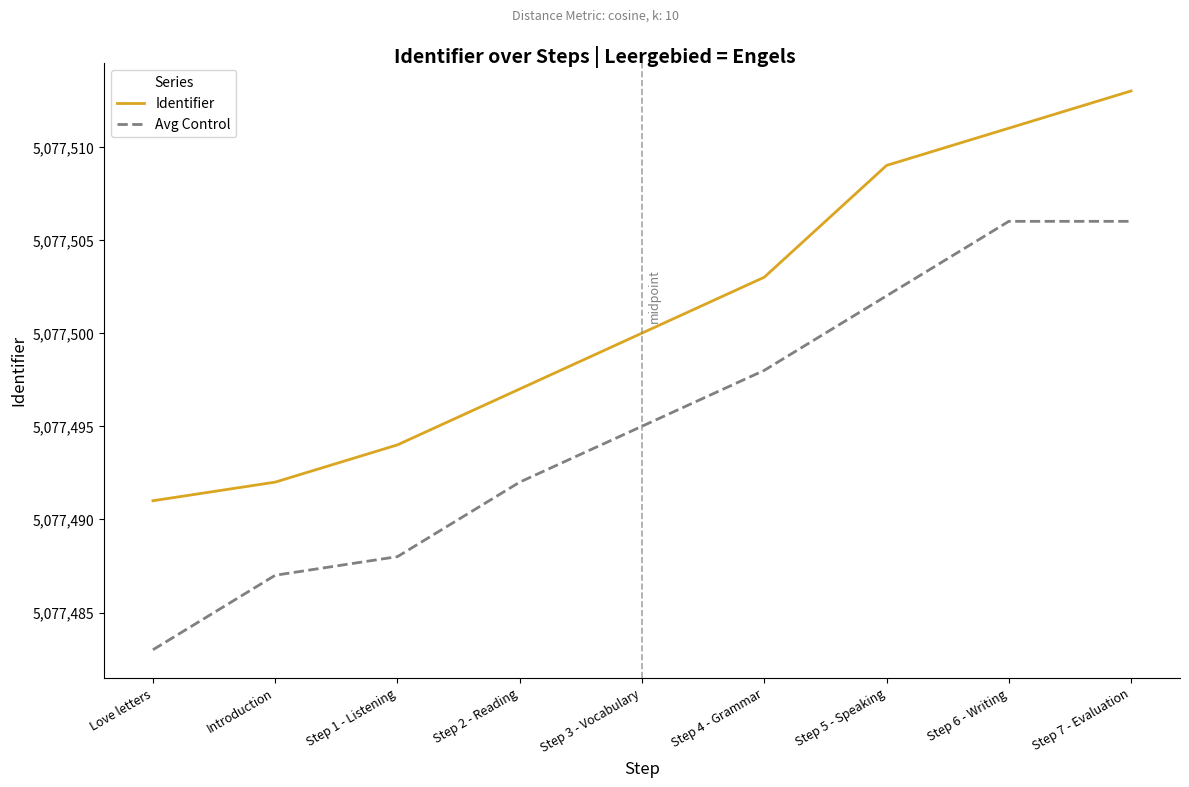

Rank the series by their maximum value, from highest to lowest.

Identifier, Avg Control